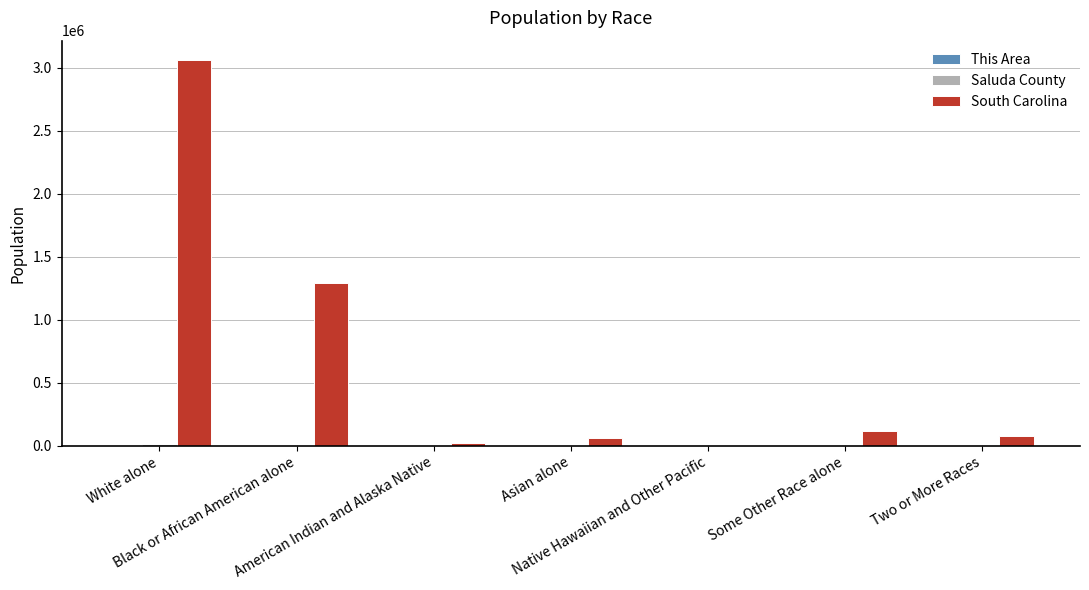

Which series has the largest range (max minus min)?

South Carolina